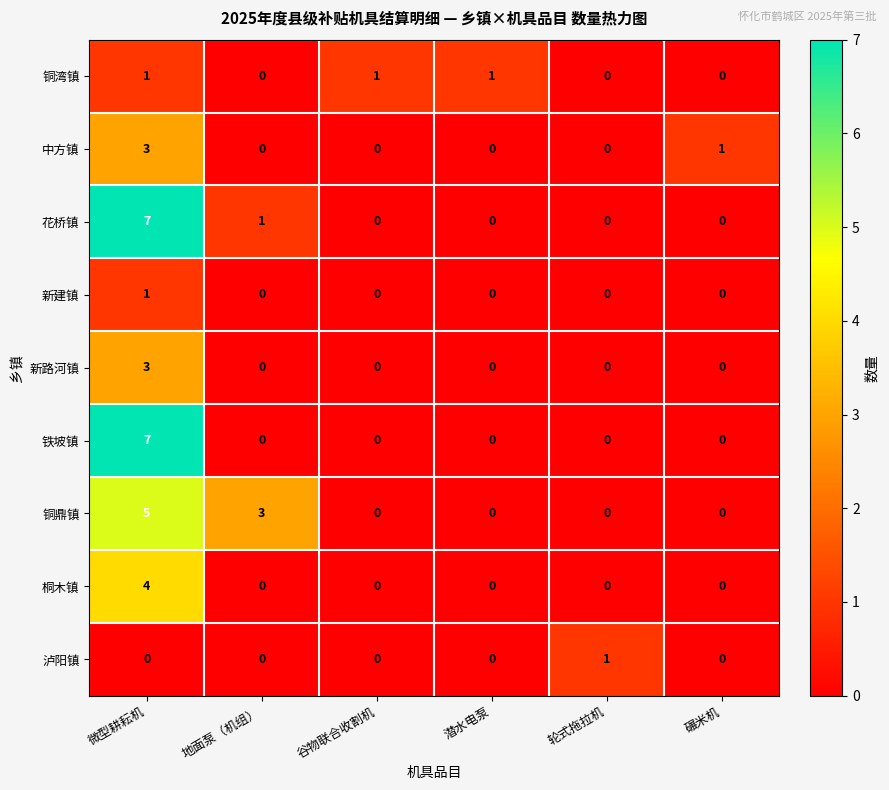

How many values in 泸阳镇 are above zero?

1